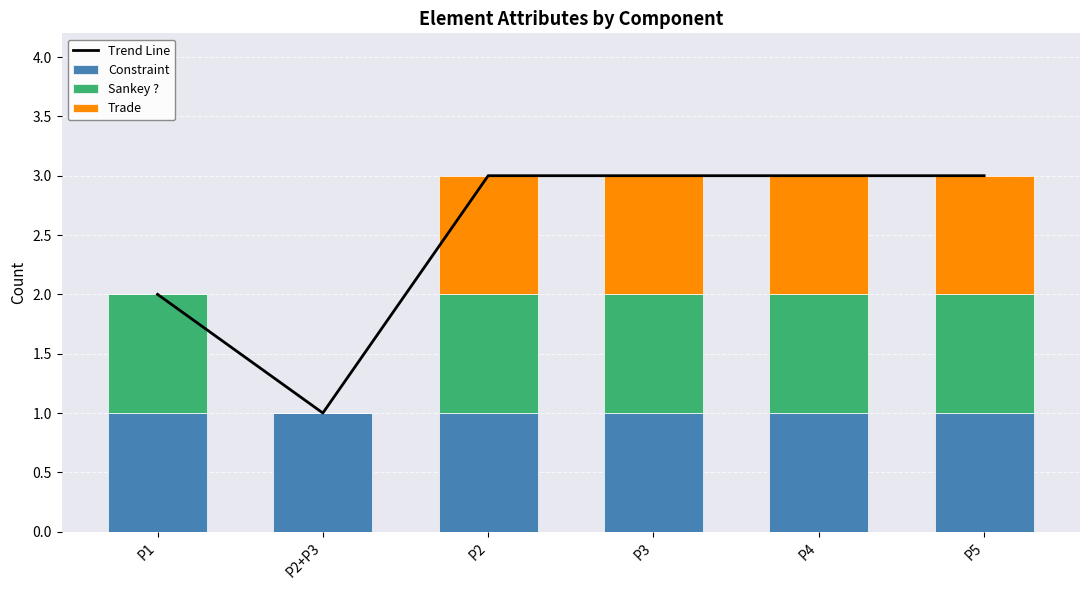

List the series in order of their peak value, lowest first.

Constraint, Sankey ?, Trade, Trend Line